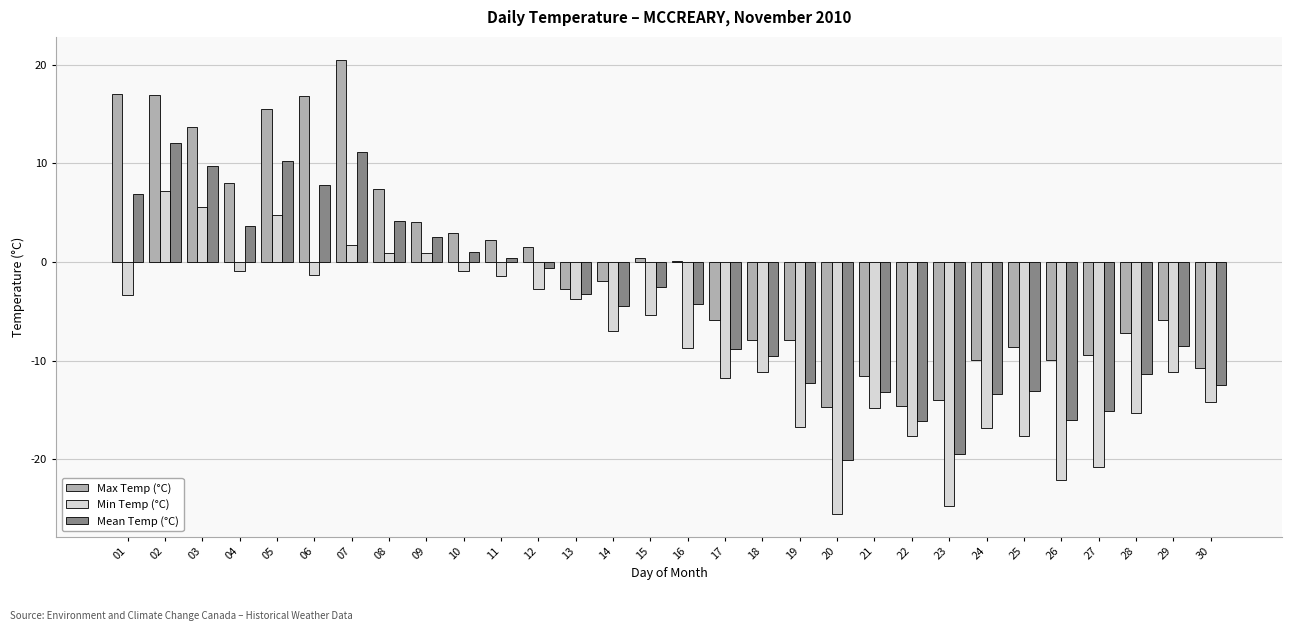

Is it true that Max Temp (°C) equals 2.9 at 10?

True